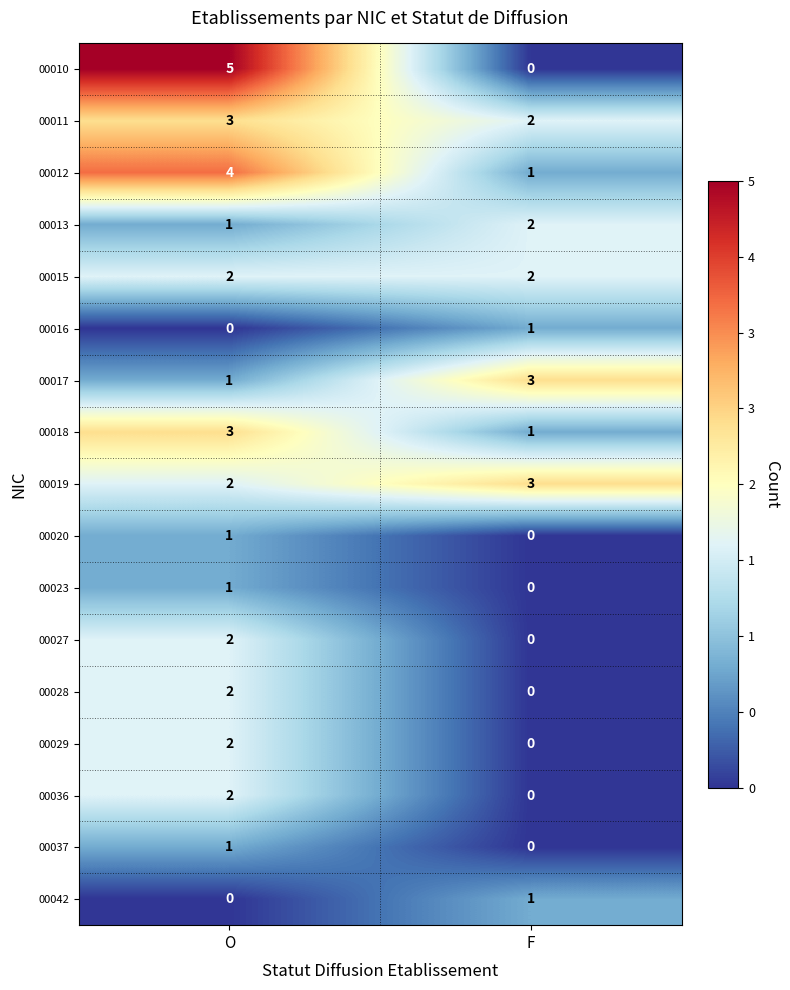

What value does the 00018 series have at O?

3